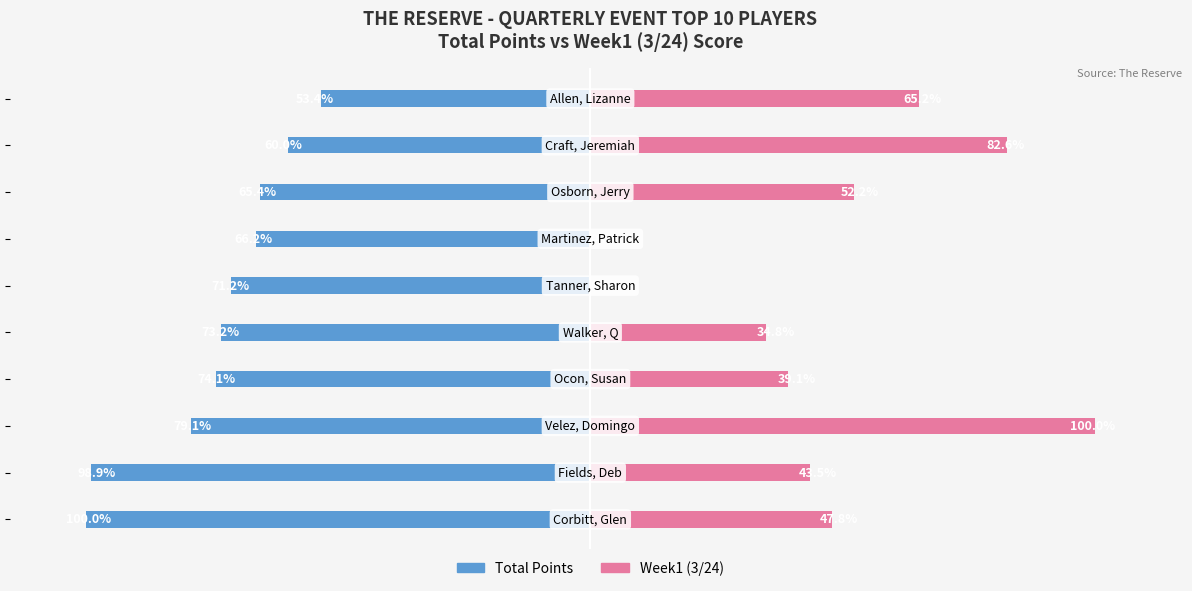

How many series are shown in this chart?

2